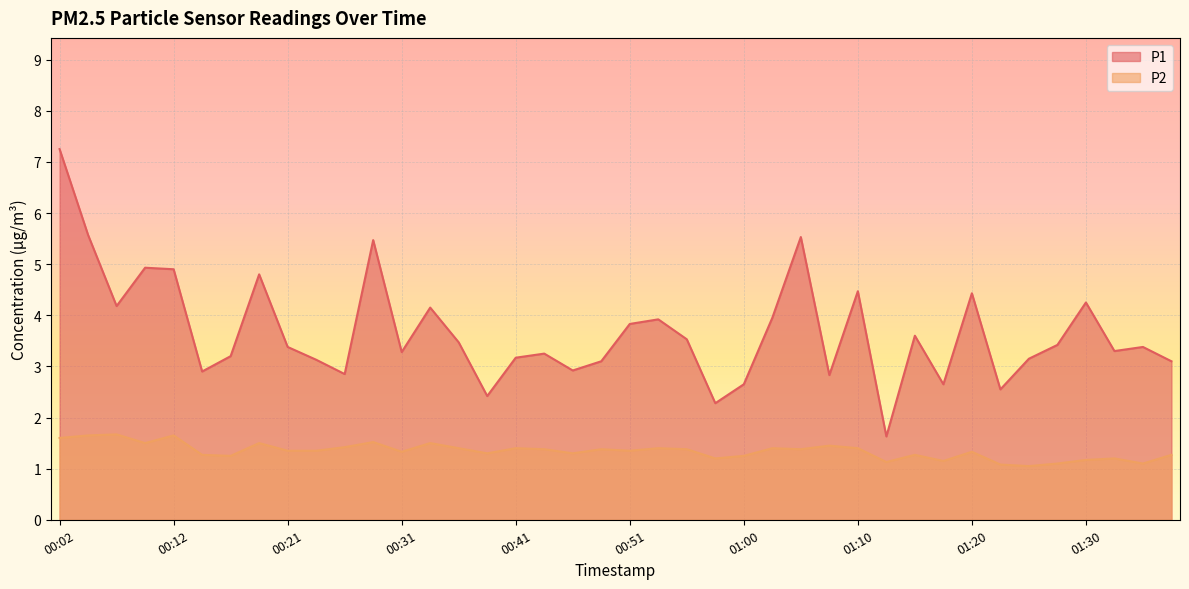

What is the value of the P1 point at the 39th from the left?

3.4